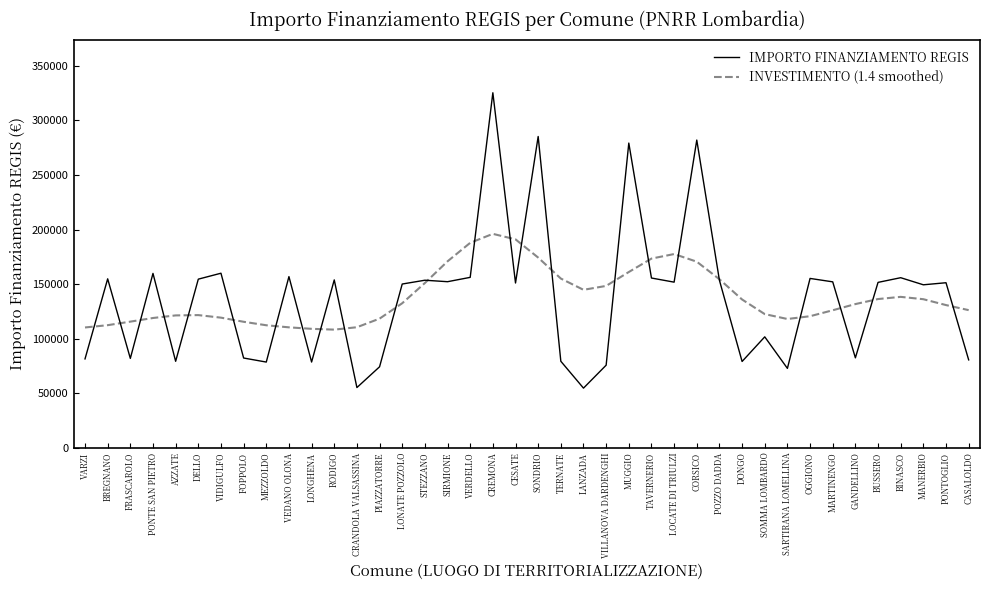

Rank the series by their maximum value, from highest to lowest.

IMPORTO FINANZIAMENTO REGIS, INVESTIMENTO (1.4 smoothed)